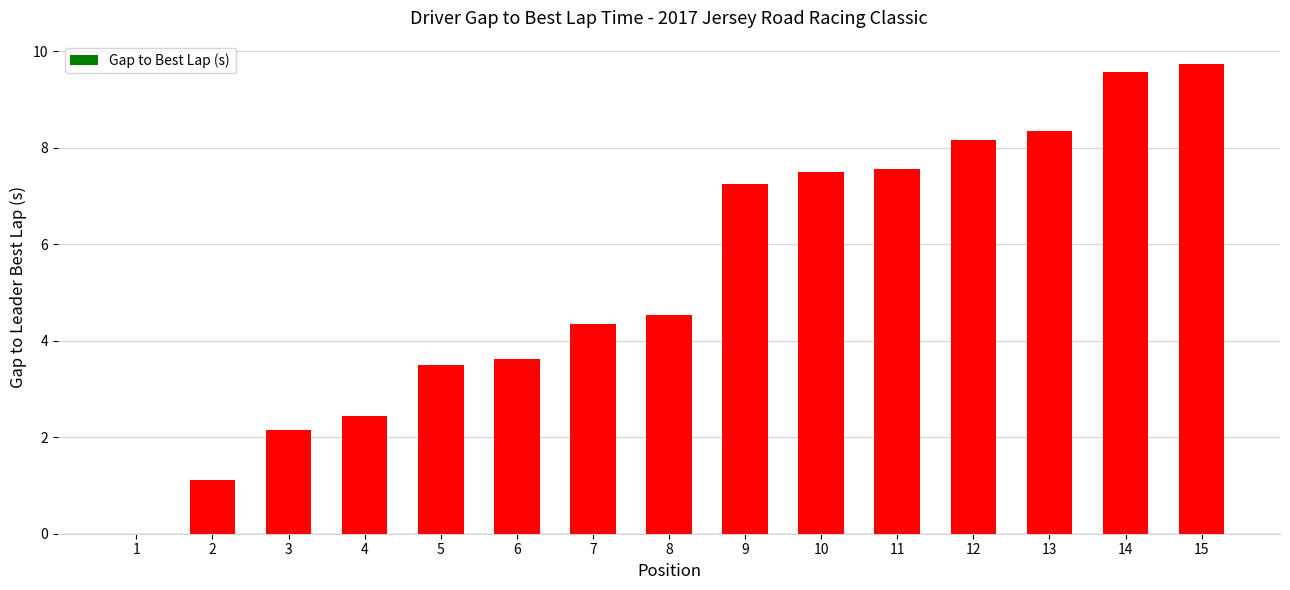

What is the sum of all values?

79.9